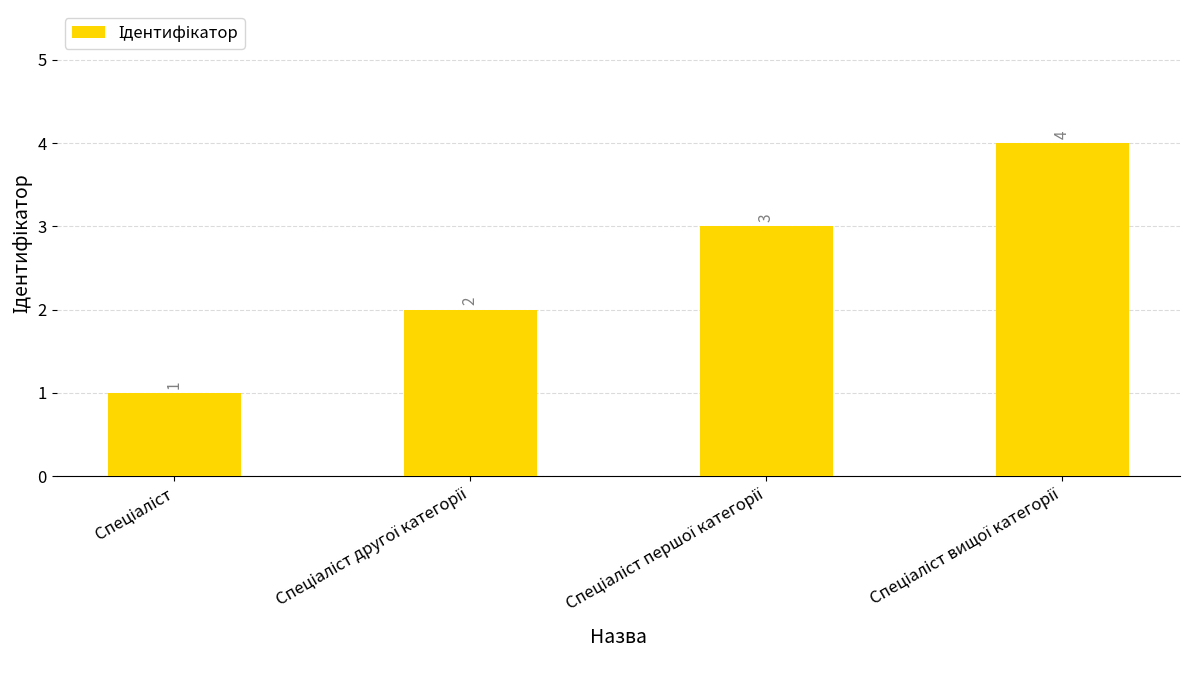

Count the values in the range 2 to 4.

3